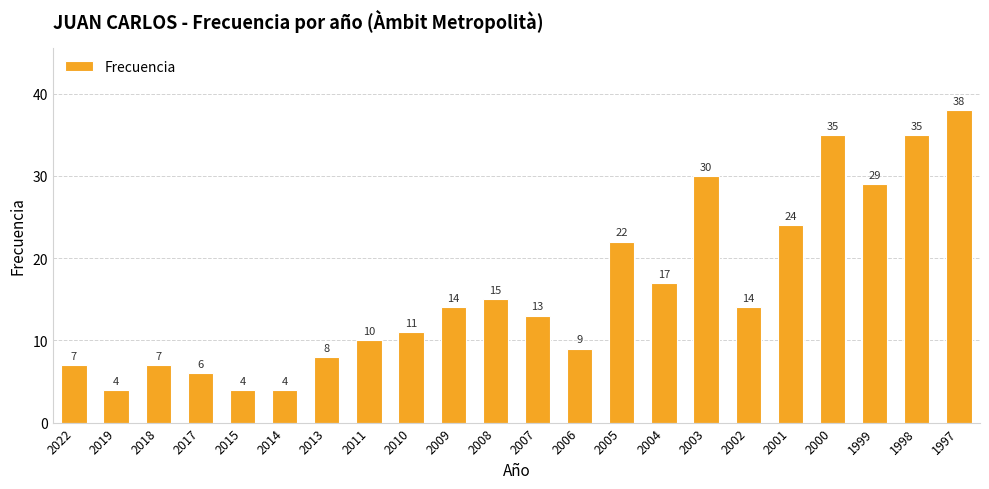

What is the maximum value shown in the chart?

38